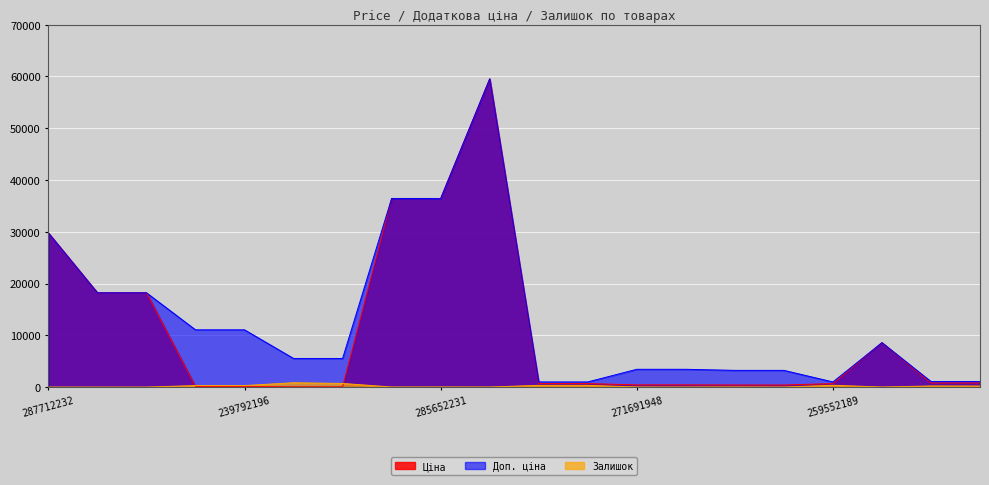

True or false: Доп. ціна has more than 0 interior local peaks.

True